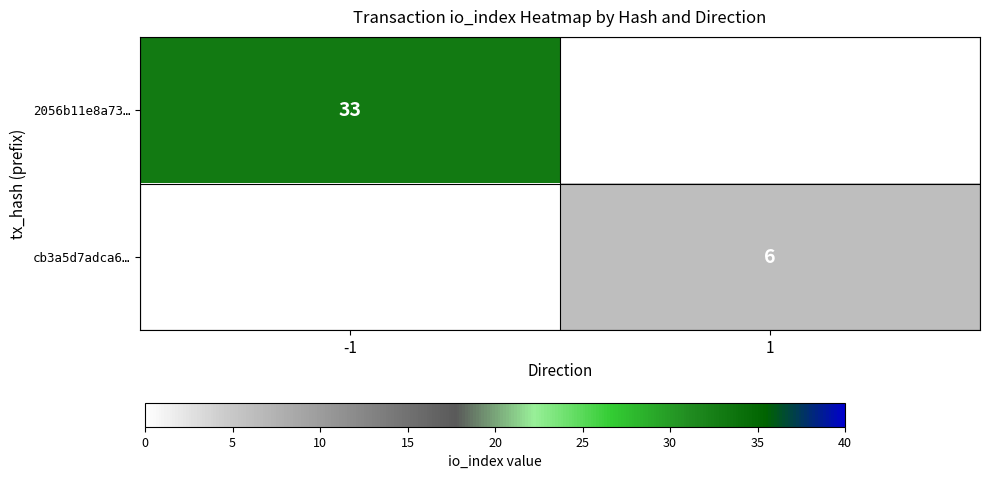

What is the difference between the highest and lowest values at -1?

33